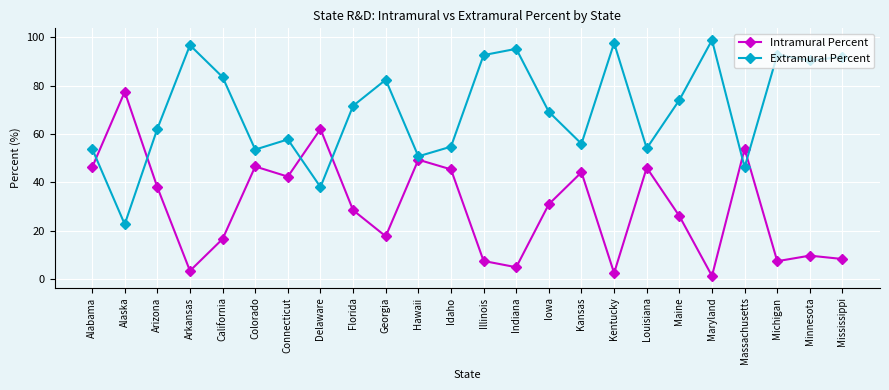

At Mississippi, list the series in order from largest to smallest.

Extramural Percent, Intramural Percent